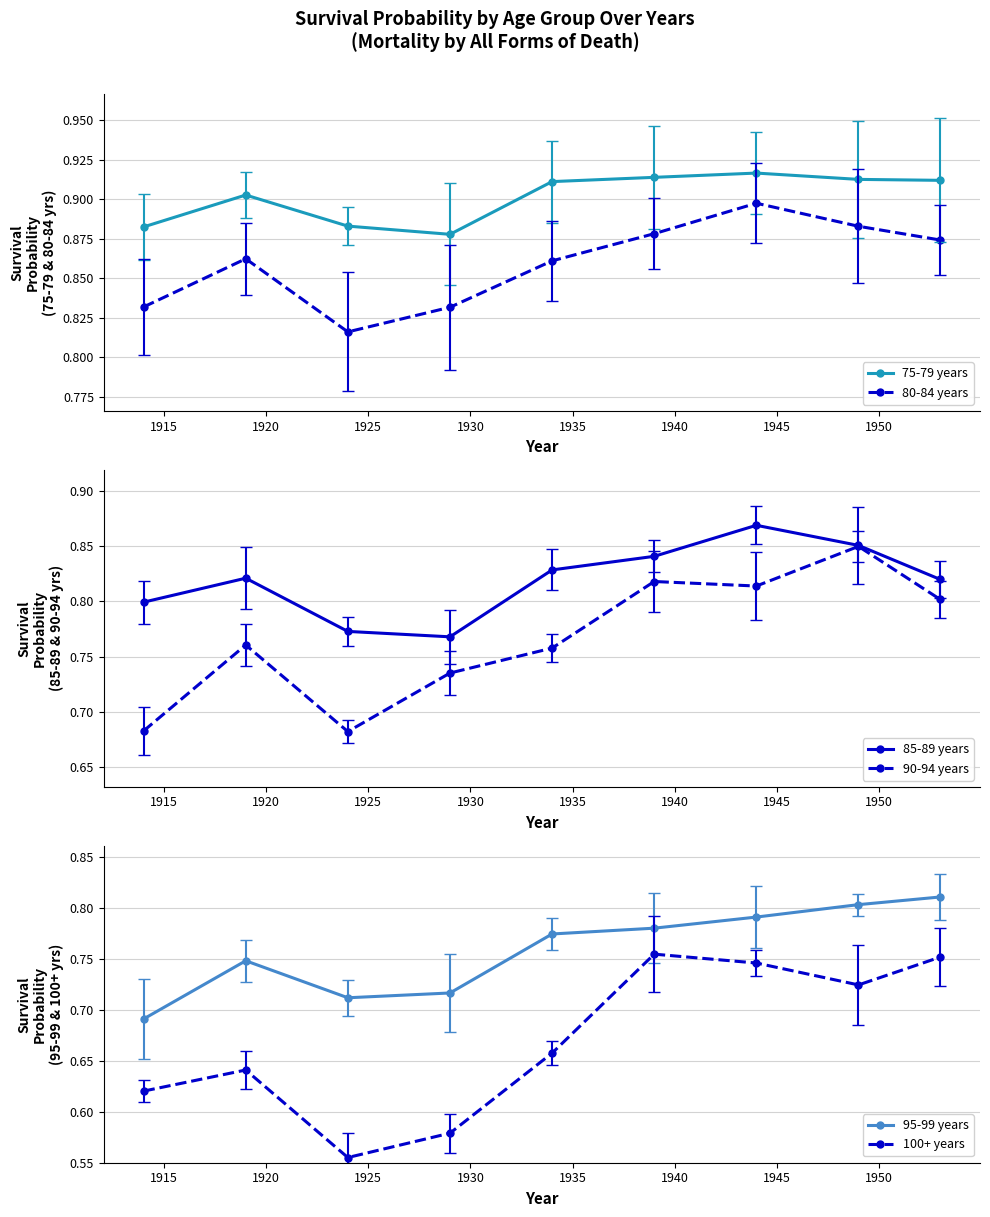

What is the smallest value displayed?

0.6